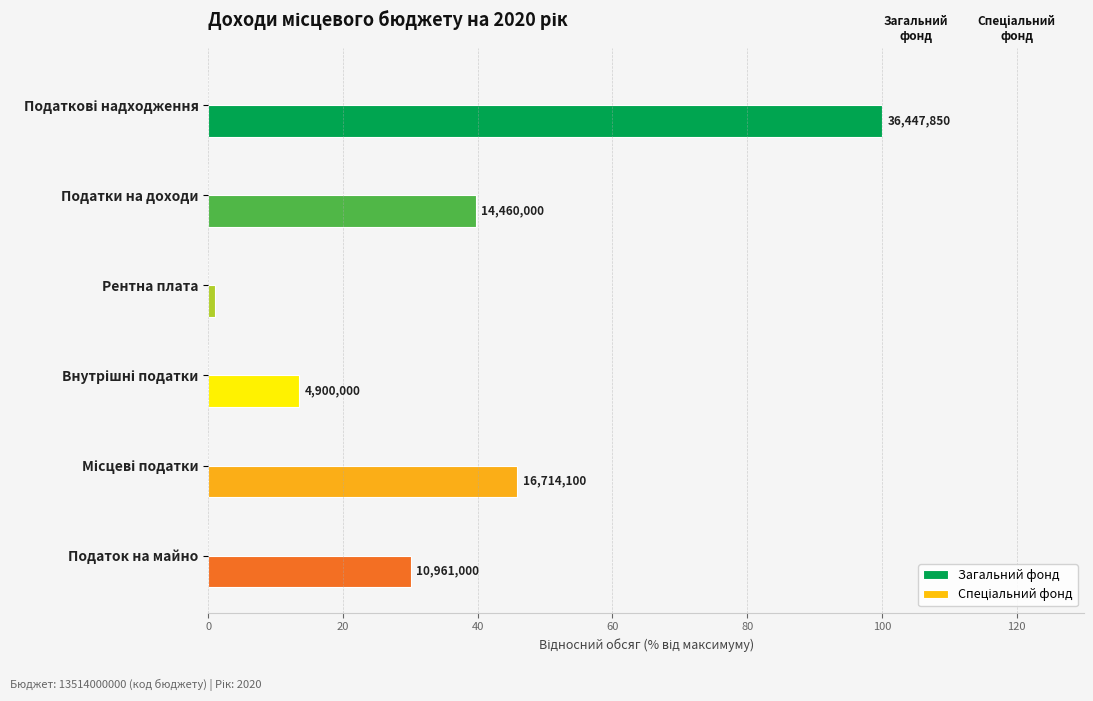

Is it true that Загальний фонд equals 14.5 at Податки на доходи?

False